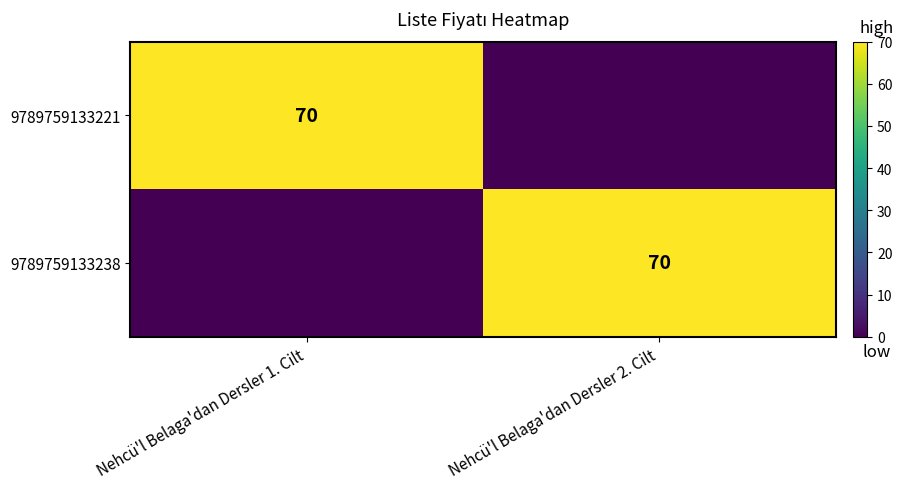

The value of 9789759133221 at Nehcü'l Belaga'dan Dersler 1. Cilt is 21. True or false?

False